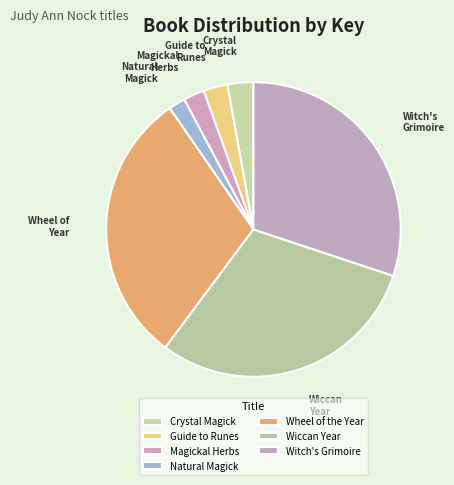

To the nearest percent, what is the difference between the largest and smallest slice percentages?

28%